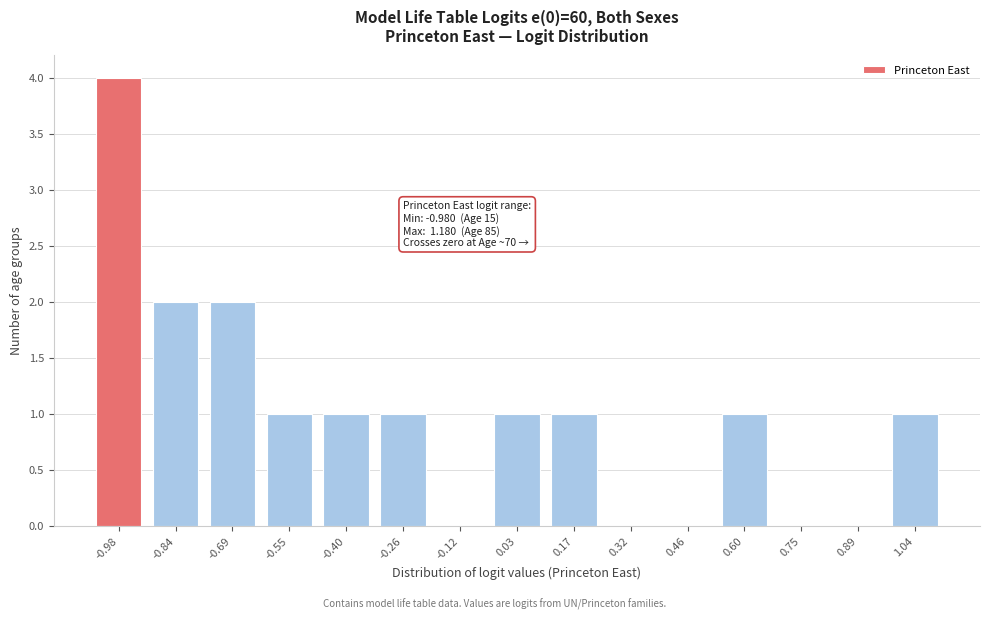

Reading right to left, what are all the values shown in this chart?

1.04=1	0.89=0	0.75=0	0.60=1	0.46=0	0.32=0	0.17=1	0.03=1	-0.12=0	-0.26=1	-0.40=1	-0.55=1	-0.69=2	-0.84=2	-0.98=4